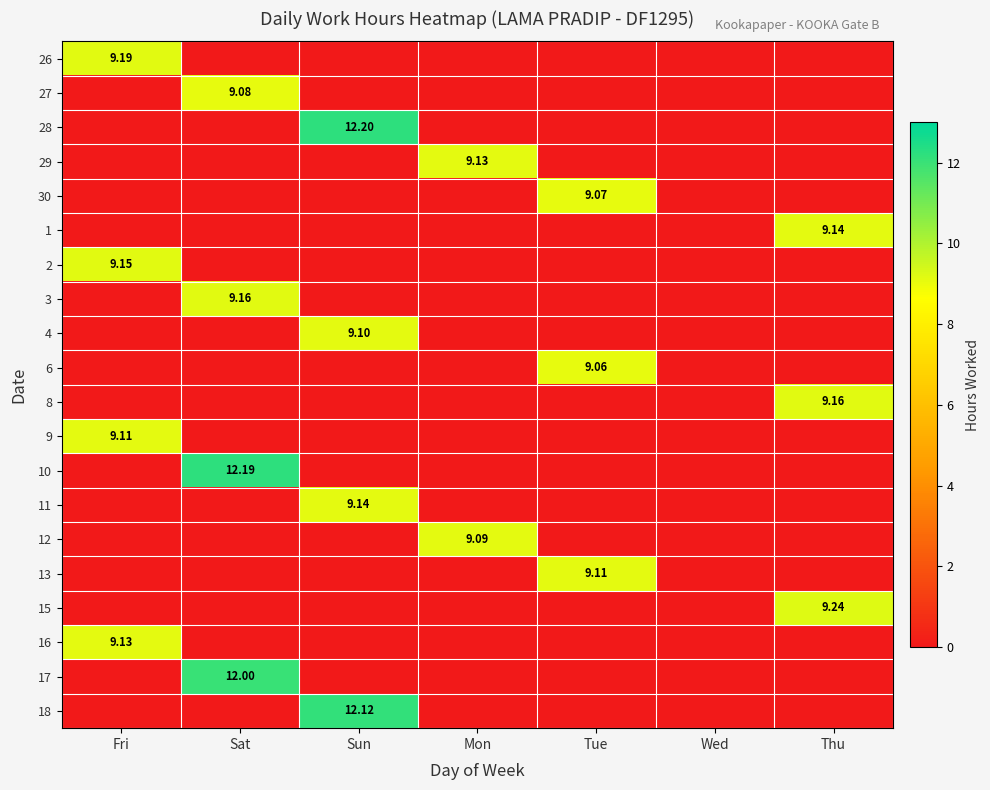

Rank the series by their maximum value, from highest to lowest.

28, 10, 18, 17, 15, 26, 3, 8, 2, 1, 11, 29, 16, 9, 13, 4, 12, 27, 30, 6